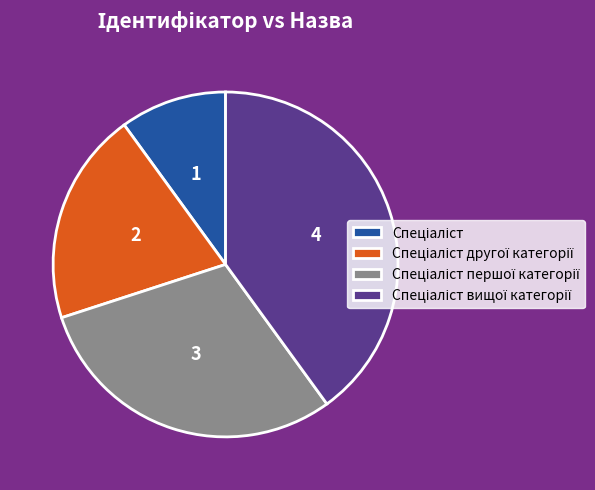

Is there any slice that represents more than half of the pie?

No